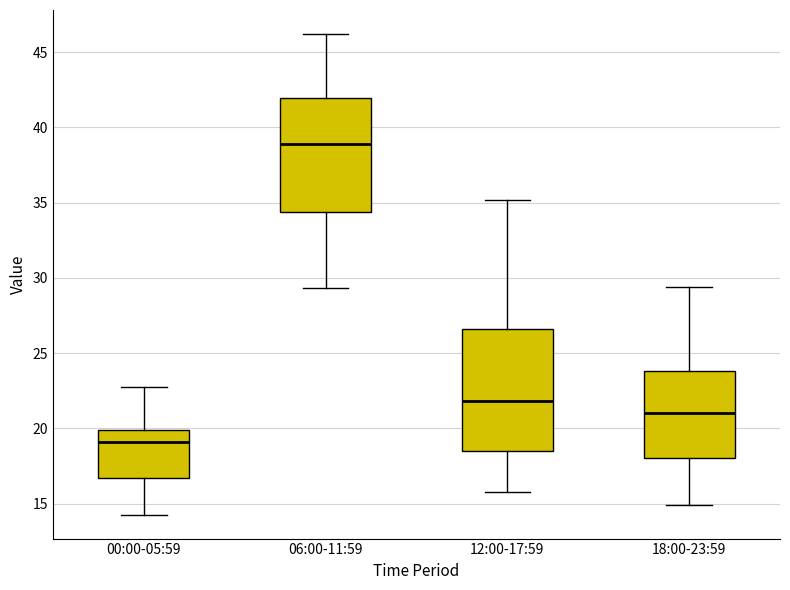

Reading left to right, transcribe this box plot: for each box, give where its median line is, the range the box spans, and where its two whiskers end, as read against the y-axis. The values are not printed on the chart, so give them approximately, as read against the axis.

00:00-05:59: median 19.0, box 16.5 to 20.0, whiskers 14.5 to 23.0
06:00-11:59: median 39.0, box 34.5 to 42.0, whiskers 29.5 to 46.0
12:00-17:59: median 22.0, box 18.5 to 26.5, whiskers 16.0 to 35.0
18:00-23:59: median 21.0, box 18.0 to 24.0, whiskers 15.0 to 29.5